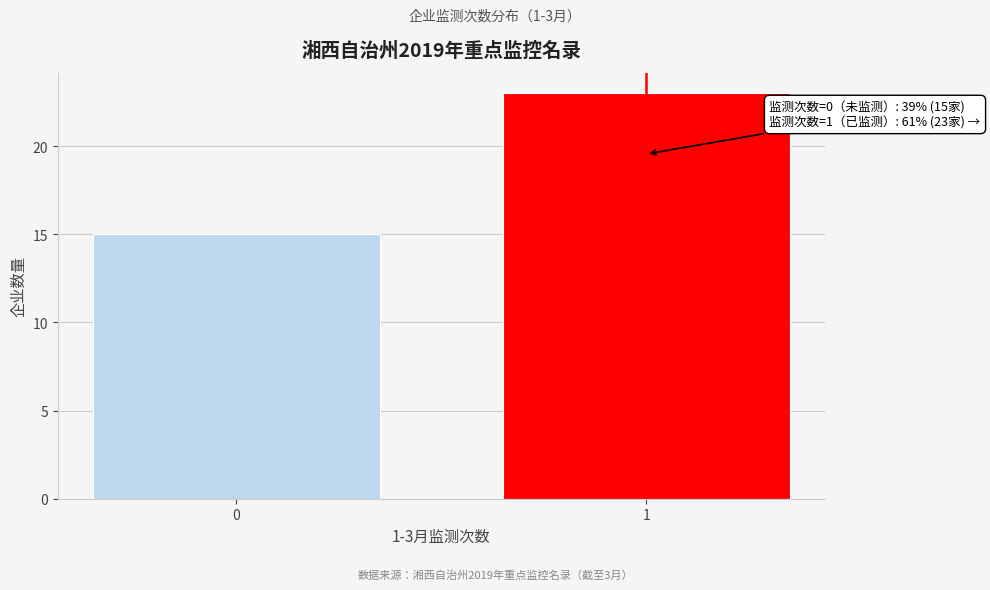

Reading left to right, transcribe all the data shown in this chart.

0=15	1=23